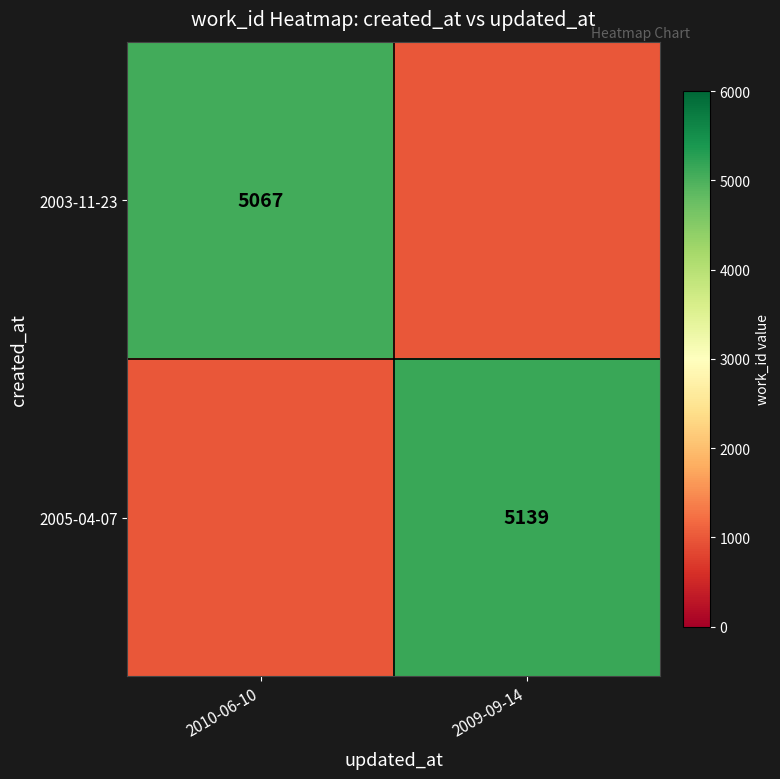

Between 2010-06-10 and 2009-09-14, which is larger?

2010-06-10